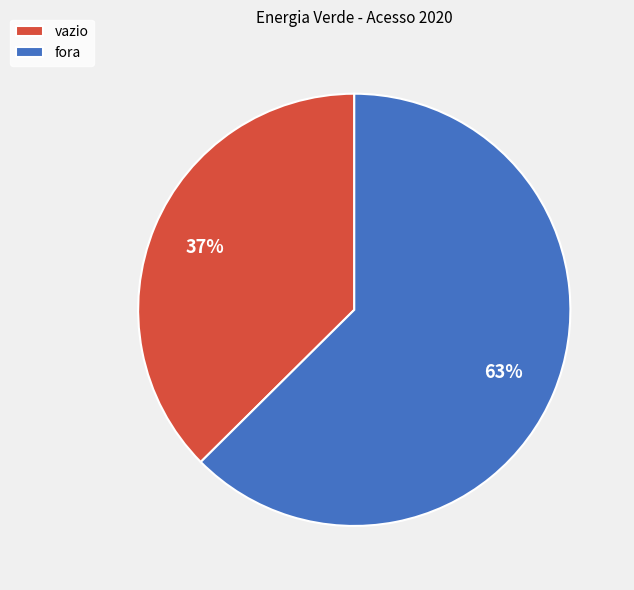

Does vazio account for over 50% of the chart?

No